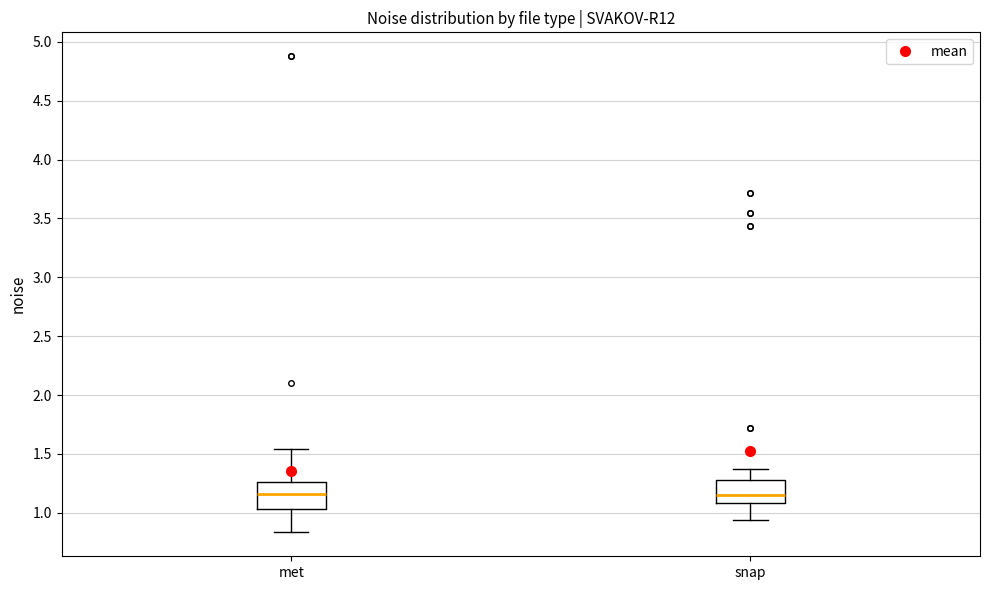

Reading left to right, transcribe this box plot: for each box, give where its median line is, the range the box spans, and where its two whiskers end, as read against the y-axis. The values are not printed on the chart, so give them approximately, as read against the axis.

met: median 1.15, box 1.05 to 1.25, whiskers 0.85 to 1.55
snap: median 1.15, box 1.10 to 1.30, whiskers 0.95 to 1.35